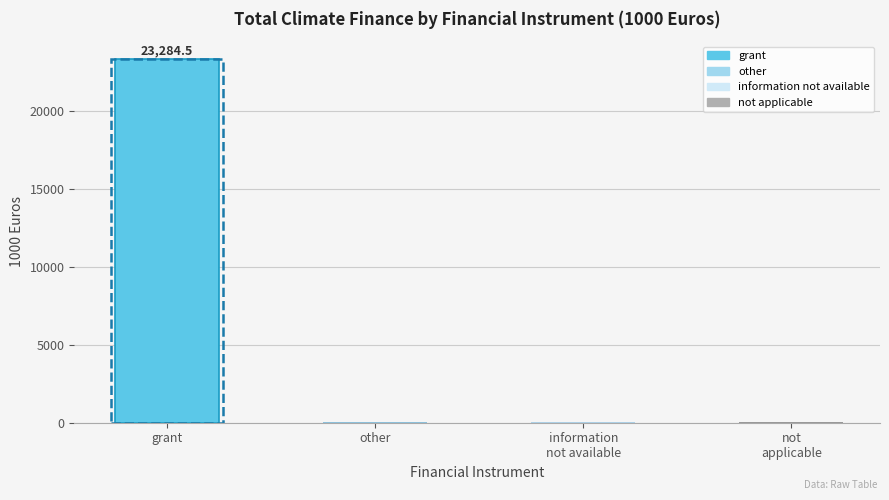

Reading left to right, extract all data points from this chart.

23284.5	0.0	0.0	0.0